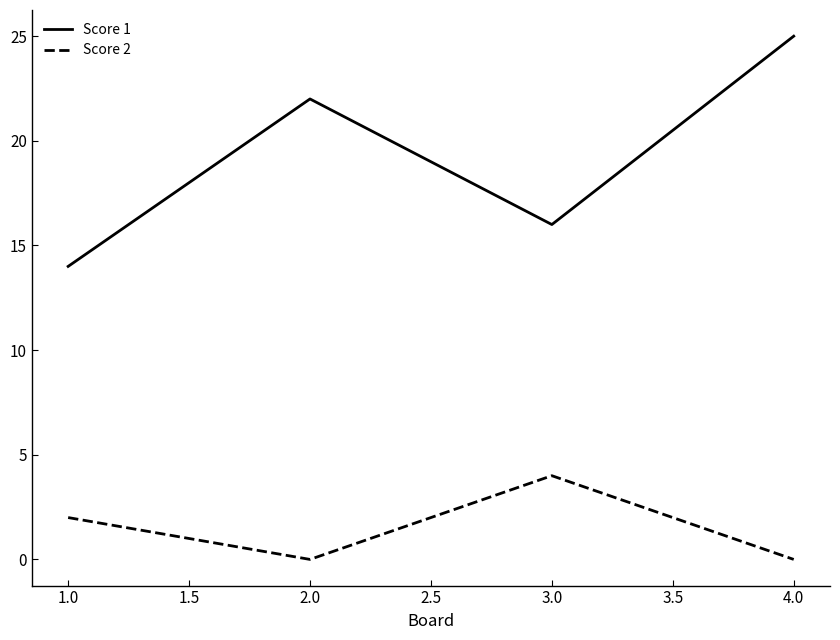

The Score 1 series shows 37 at 2.0. True or false?

False